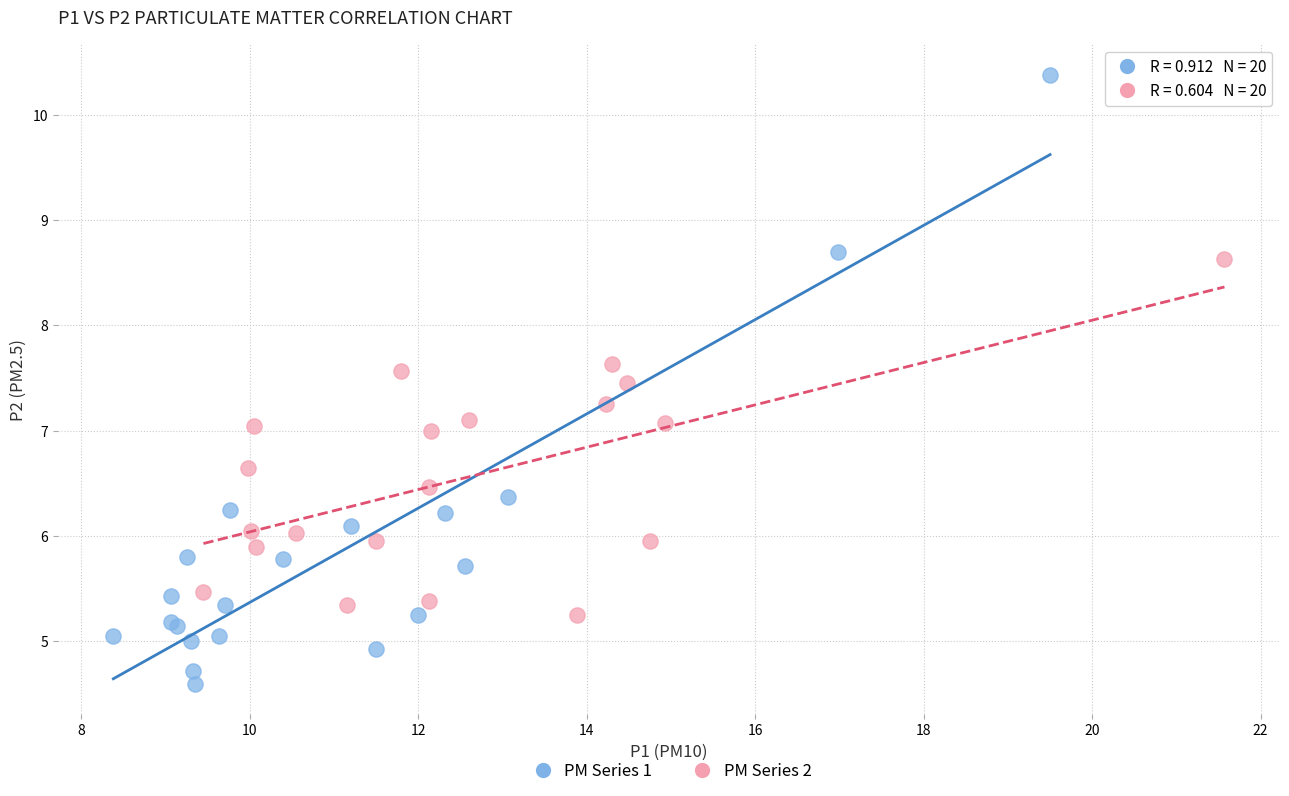

What are all the series names shown in the legend?

PM Series 1, PM Series 2